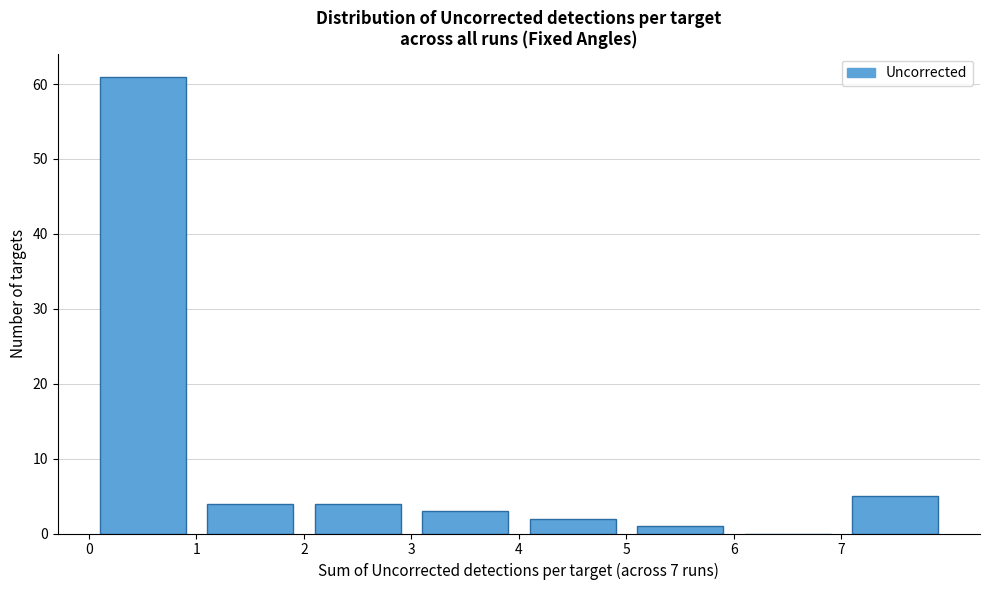

Reading left to right, list every bar in this chart as the range it spans on the x-axis followed by its height. The values are not printed on the chart, so give them approximately, as read against the axis.

0 to 1: 61
1 to 2: 4
2 to 3: 4
3 to 4: 3
4 to 5: 2
5 to 6: 1
6 to 7: 0
7 to 8: 5